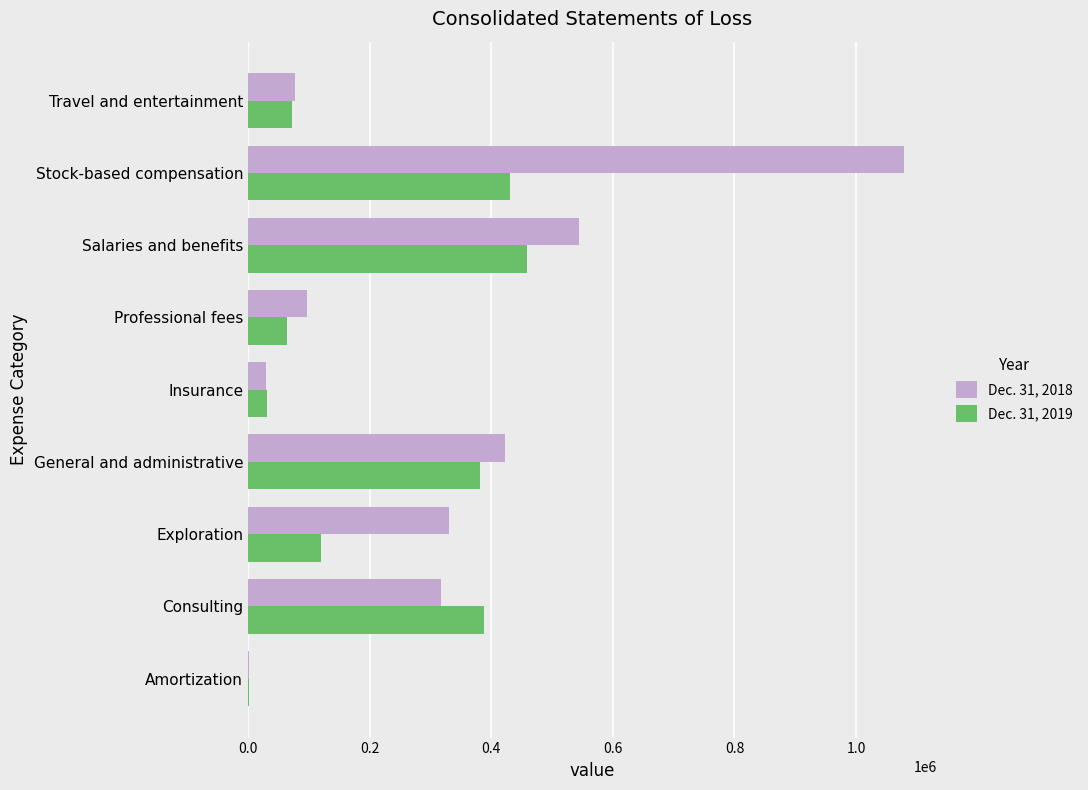

Which series changed the most between Exploration and Travel and entertainment?

Dec. 31, 2018